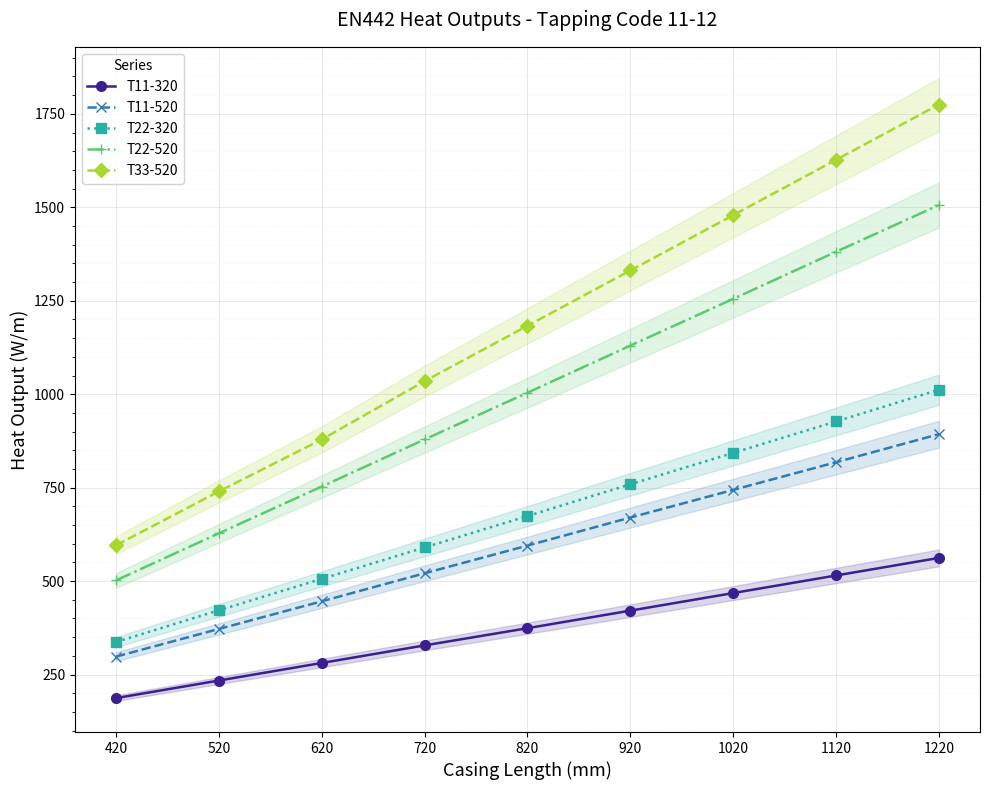

What is the value of the T33-520 point at the 1st from the left?

596